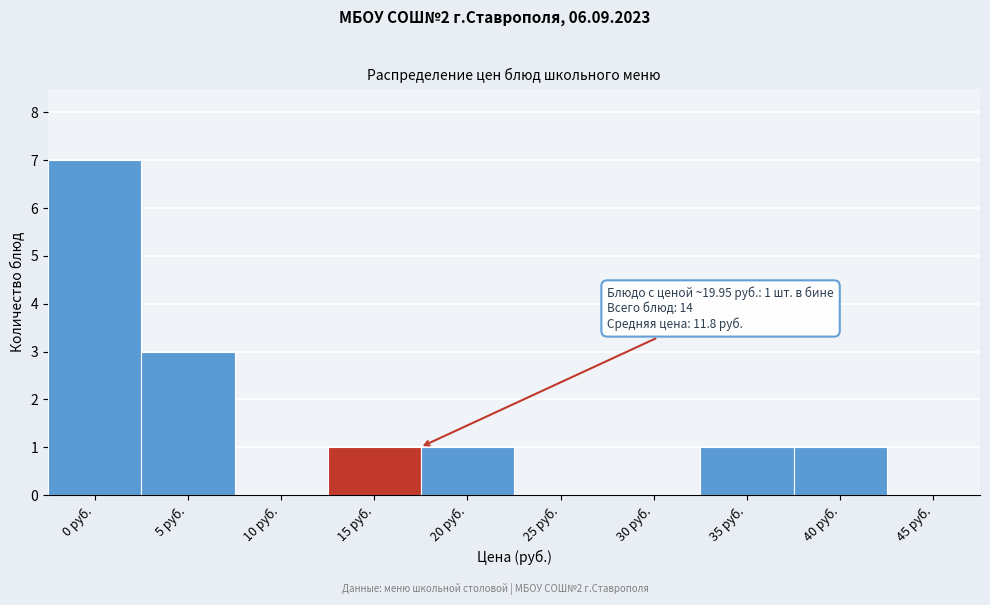

Reading left to right, what are all the values shown in this chart?

0 руб.=7	5 руб.=3	10 руб.=0	15 руб.=1	20 руб.=1	25 руб.=0	30 руб.=0	35 руб.=1	40 руб.=1	45 руб.=0